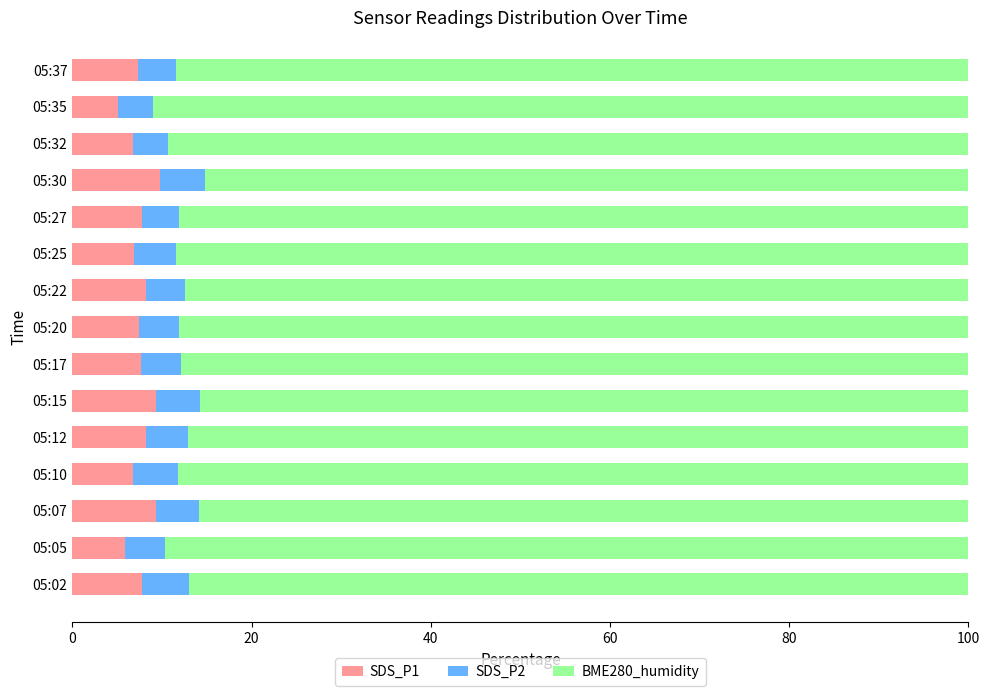

Count the number of categories in the chart.

15